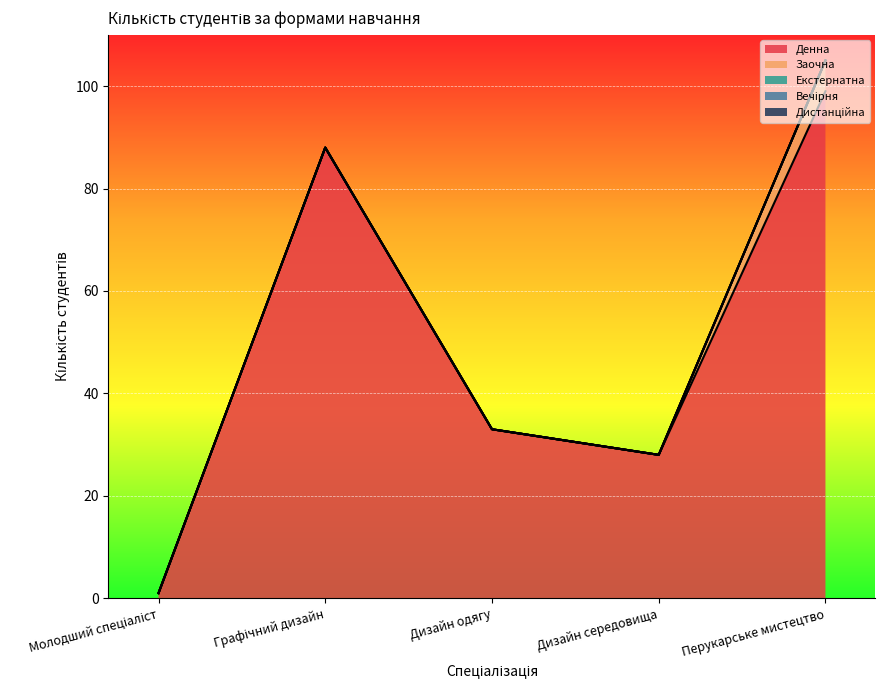

At which label is Денна closest to 50?

Дизайн одягу